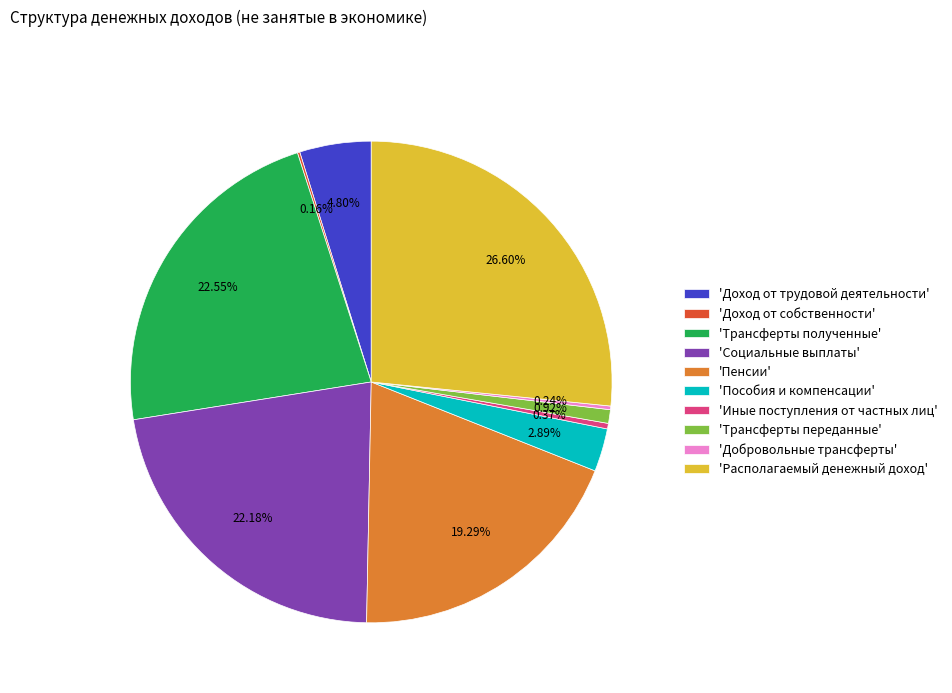

Which has a higher value, 'Социальные выплаты' or 'Пенсии'?

'Социальные выплаты'